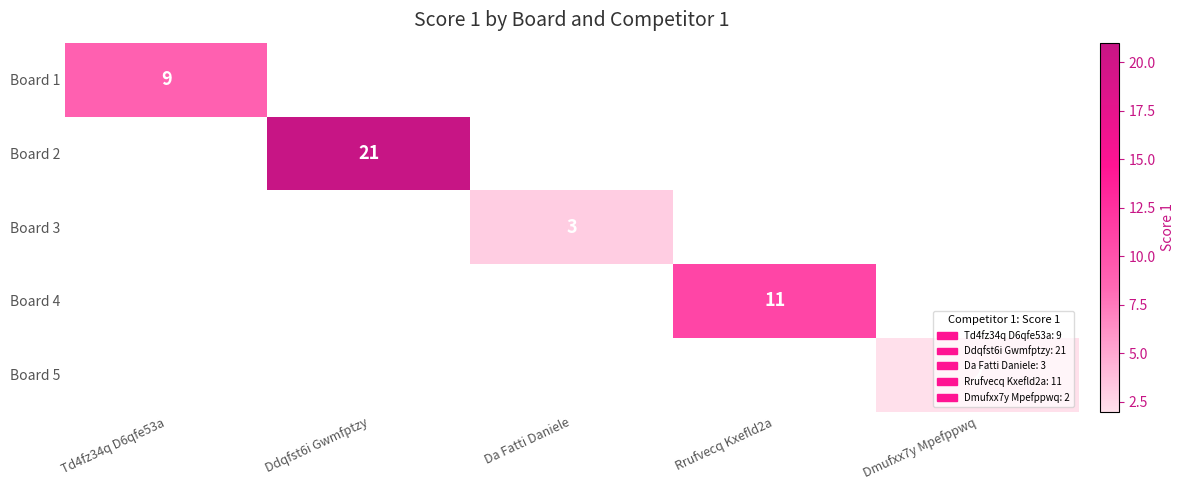

The Board 5 series shows 2 at Dmufxx7y Mpefppwq. True or false?

True